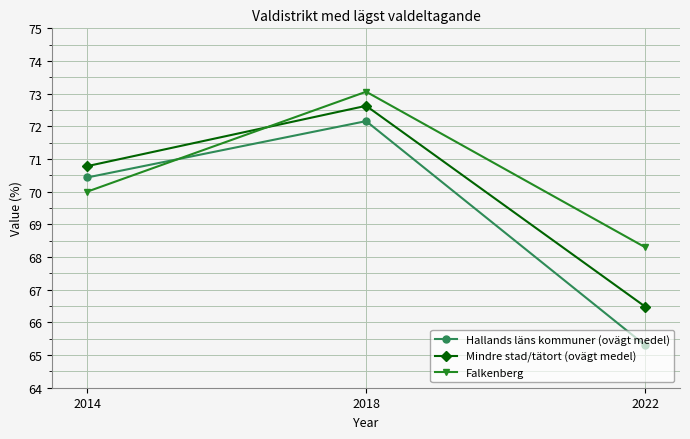

Which series changed the most between 2014 and 2022?

Hallands läns kommuner (ovägt medel)